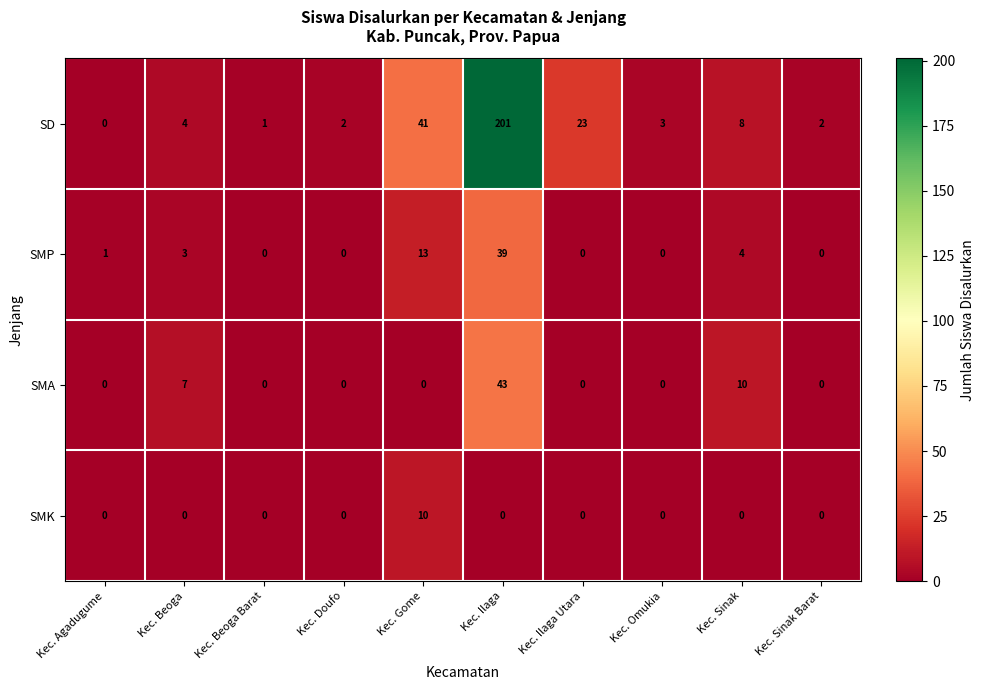

What is the sum of all SMP values?

60